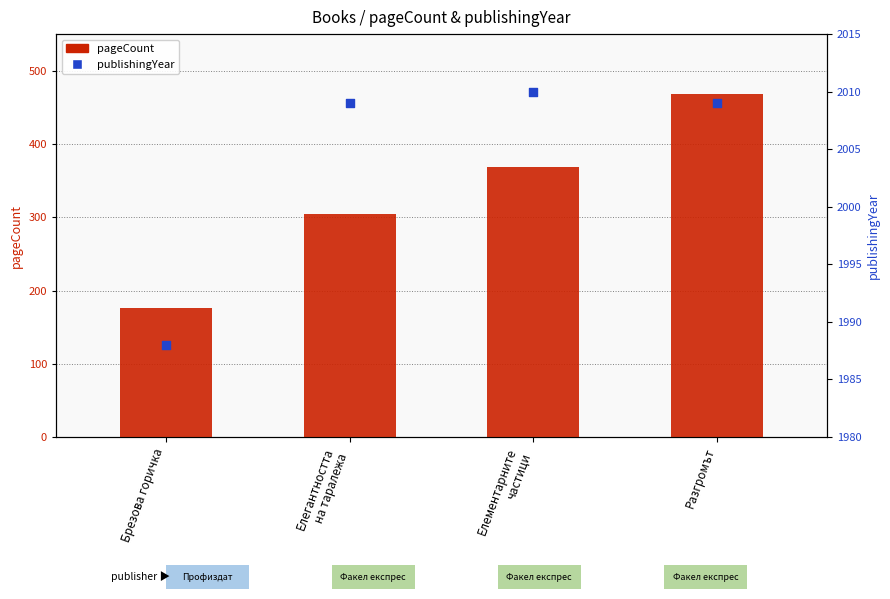

At how many categories does at least one series exceed 863?

4